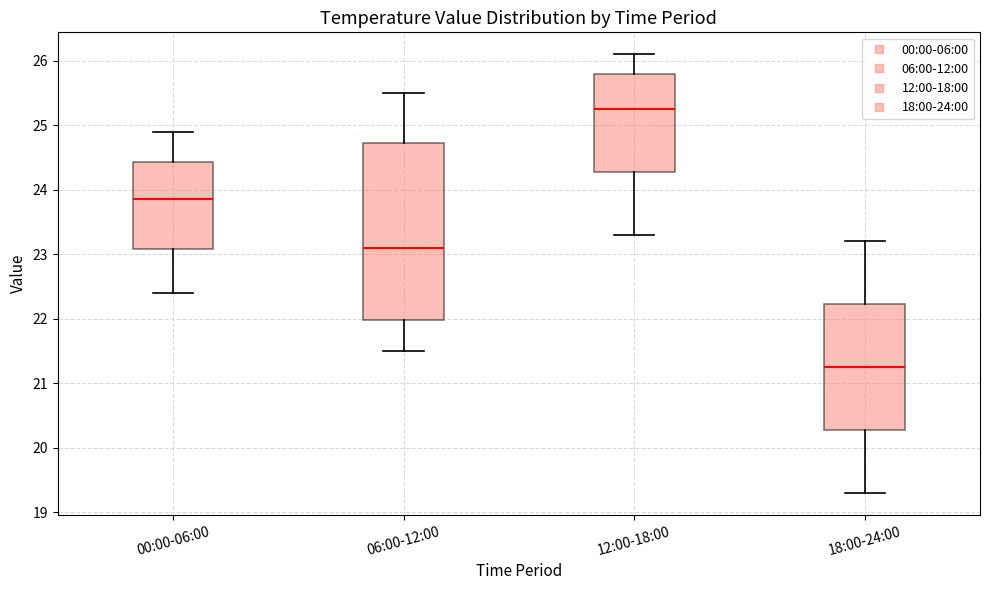

Reading left to right, transcribe this box plot: for each box, give where its median line is, the range the box spans, and where its two whiskers end, as read against the y-axis. The values are not printed on the chart, so give them approximately, as read against the axis.

00:00-06:00: median 23.9, box 23.1 to 24.4, whiskers 22.4 to 24.9
06:00-12:00: median 23.1, box 22.0 to 24.7, whiskers 21.5 to 25.5
12:00-18:00: median 25.3, box 24.3 to 25.8, whiskers 23.3 to 26.1
18:00-24:00: median 21.3, box 20.3 to 22.2, whiskers 19.3 to 23.2